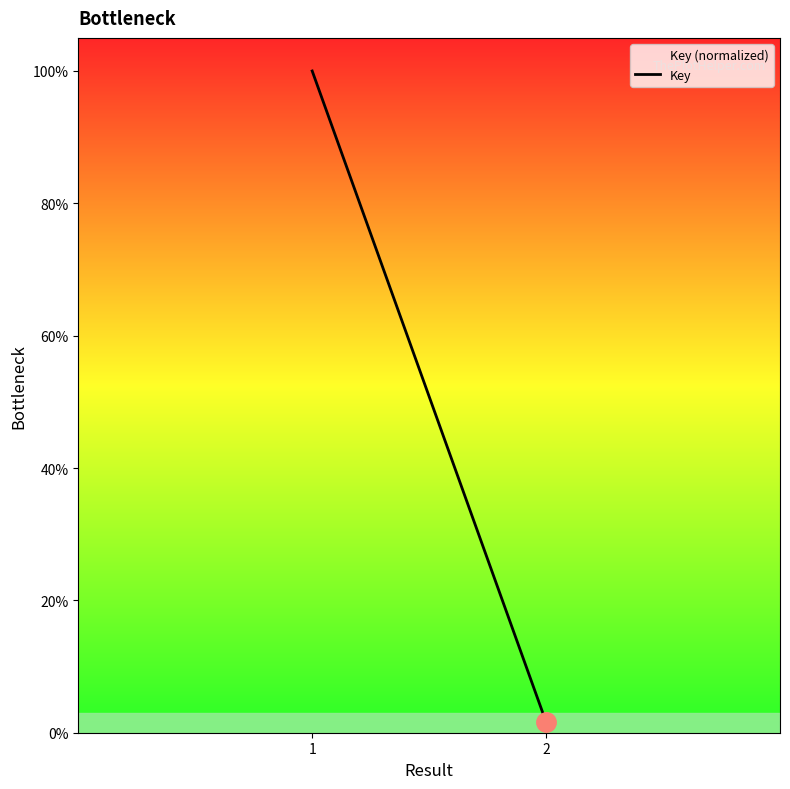

Reading left to right, transcribe all the data shown in this chart.

1=100.0	2=1.6